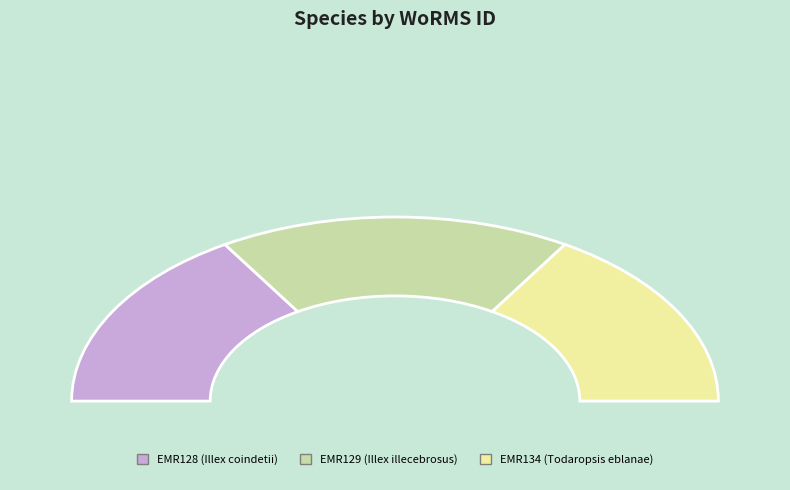

Rank the categories by value from lowest to highest.

EMR128, EMR134, EMR129